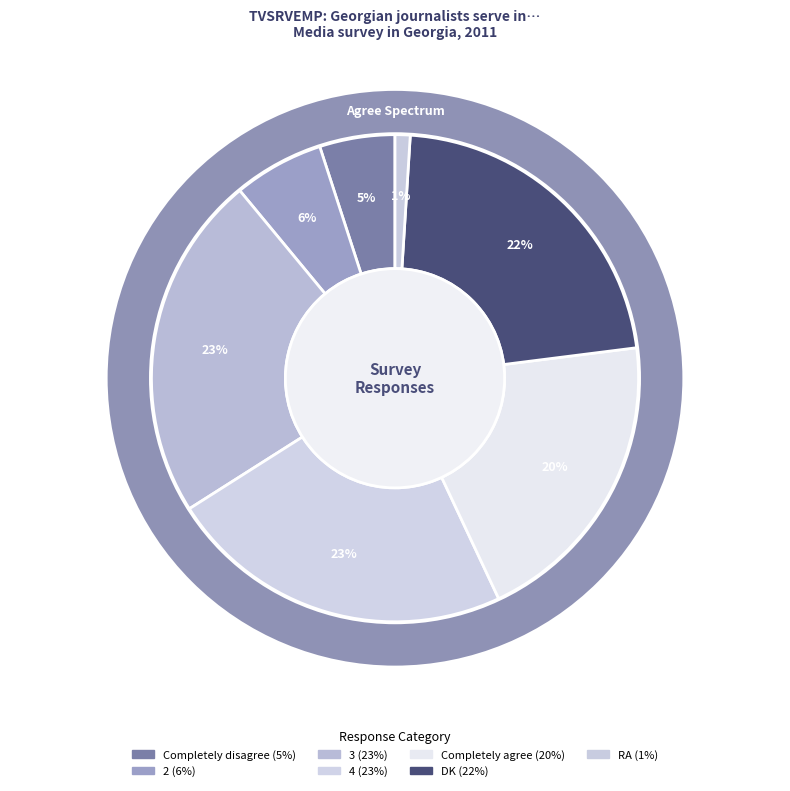

To the nearest percent, what is the average slice percentage?

14%